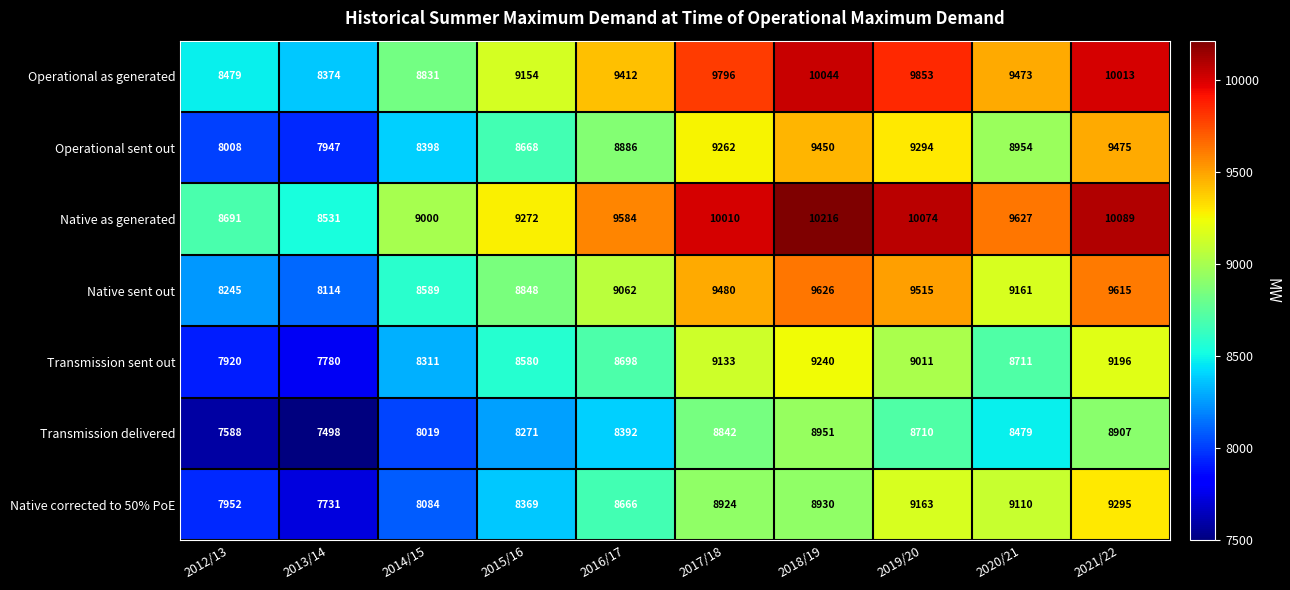

What is the greatest value displayed?

10216